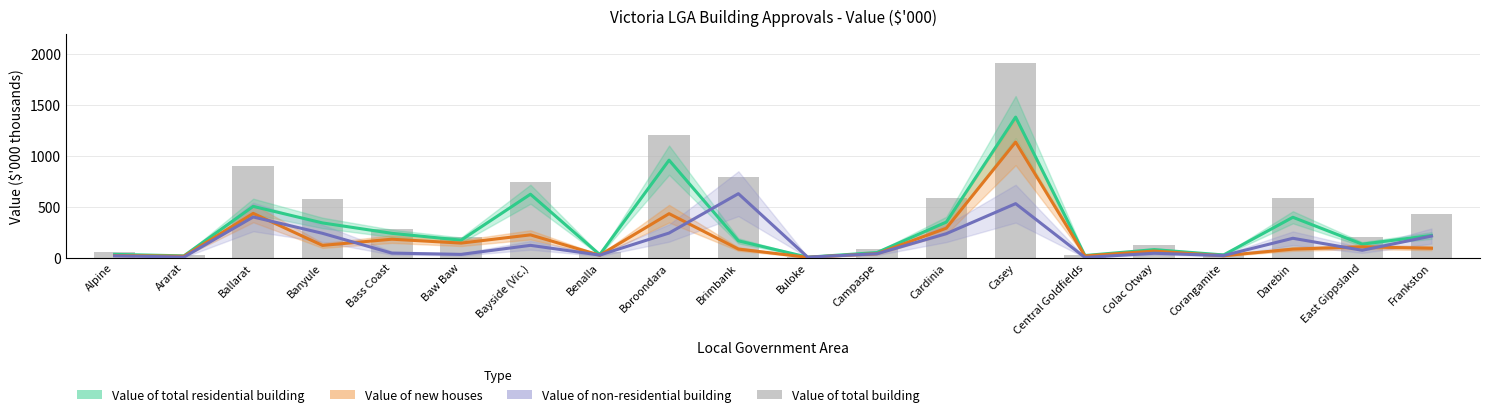

Between Brimbank and Cardinia, which is larger?

Cardinia